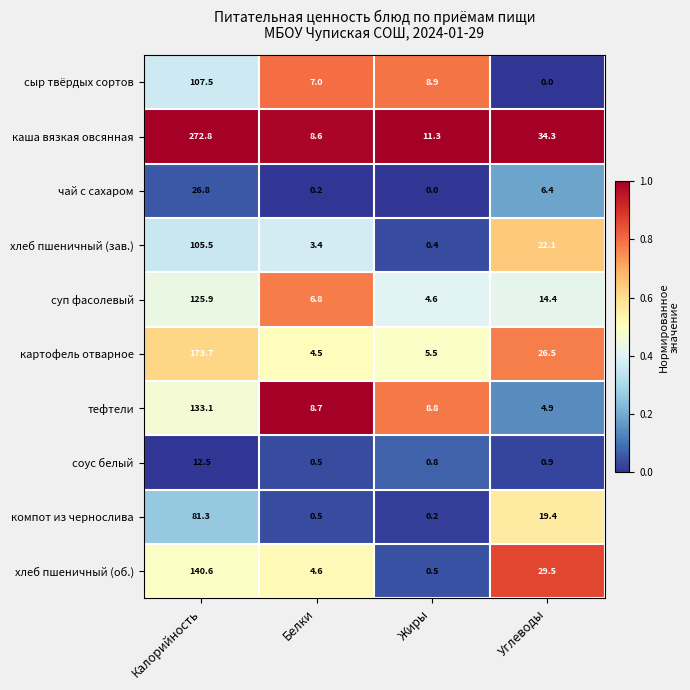

What is the minimum value for суп фасолевый?

4.6